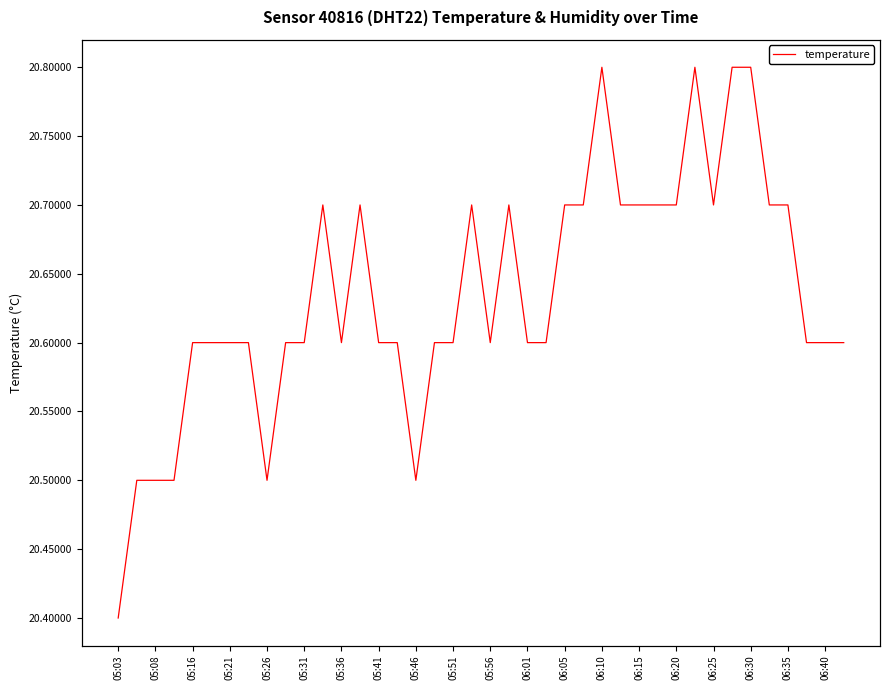

Between 23 and 25, which is larger?

25